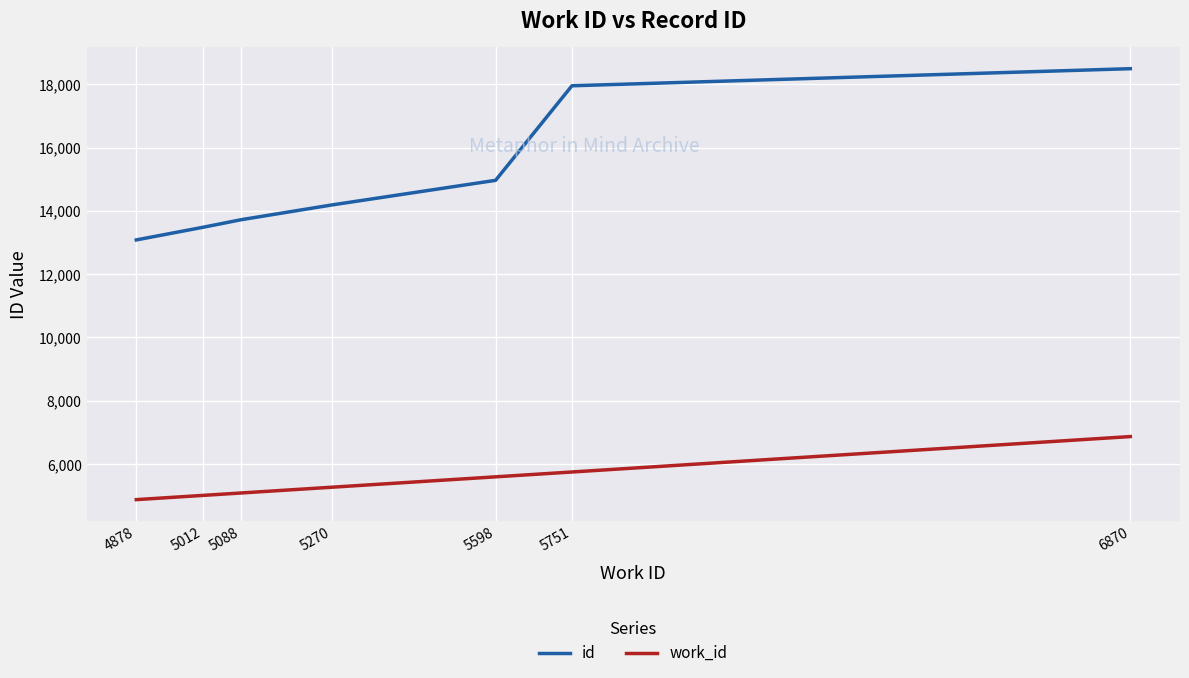

The value of work_id at 5598 is 5598. True or false?

True